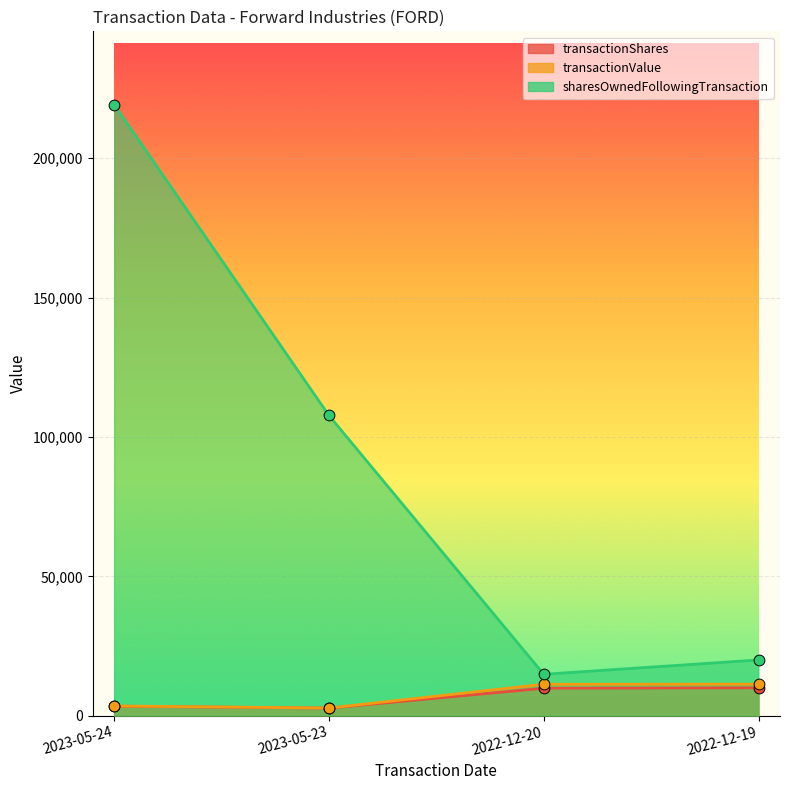

Is the value of transactionShares at 2022-12-19 greater than the value of sharesOwnedFollowingTransaction at 2022-12-19?

No